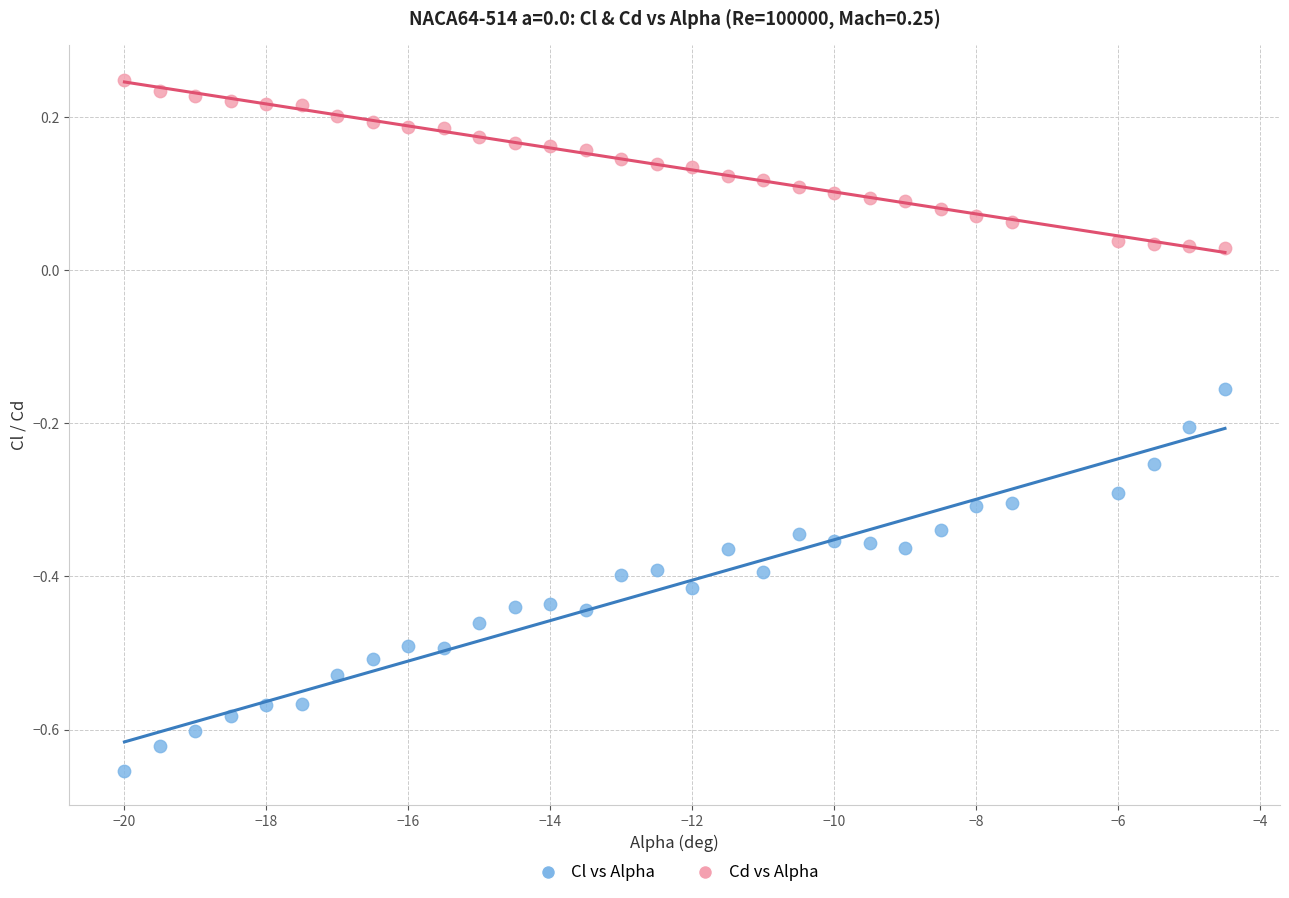

Which series has the widest spread of Y values?

Cl vs Alpha